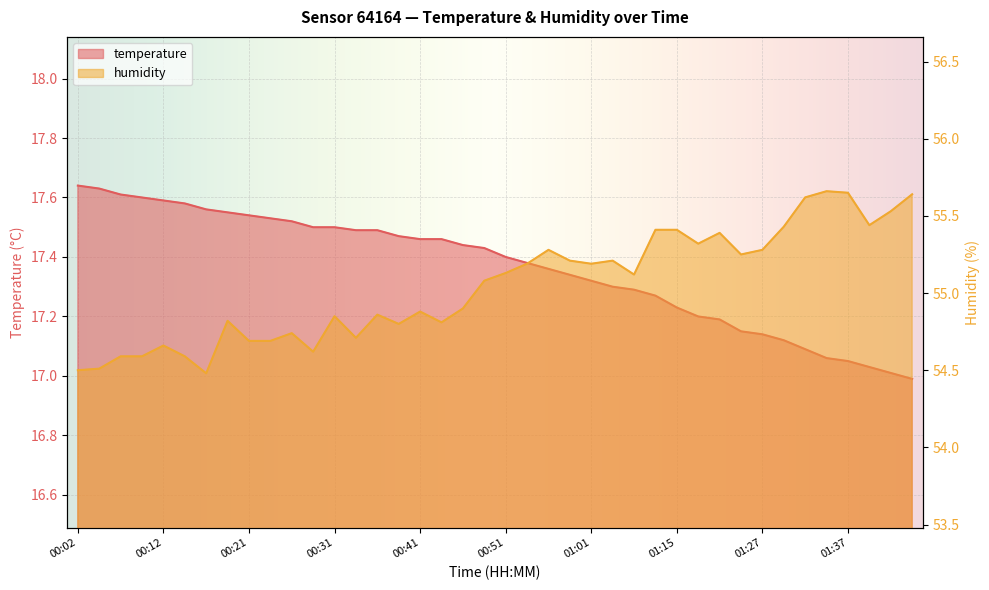

List the series in order of their peak value, highest first.

humidity, temperature